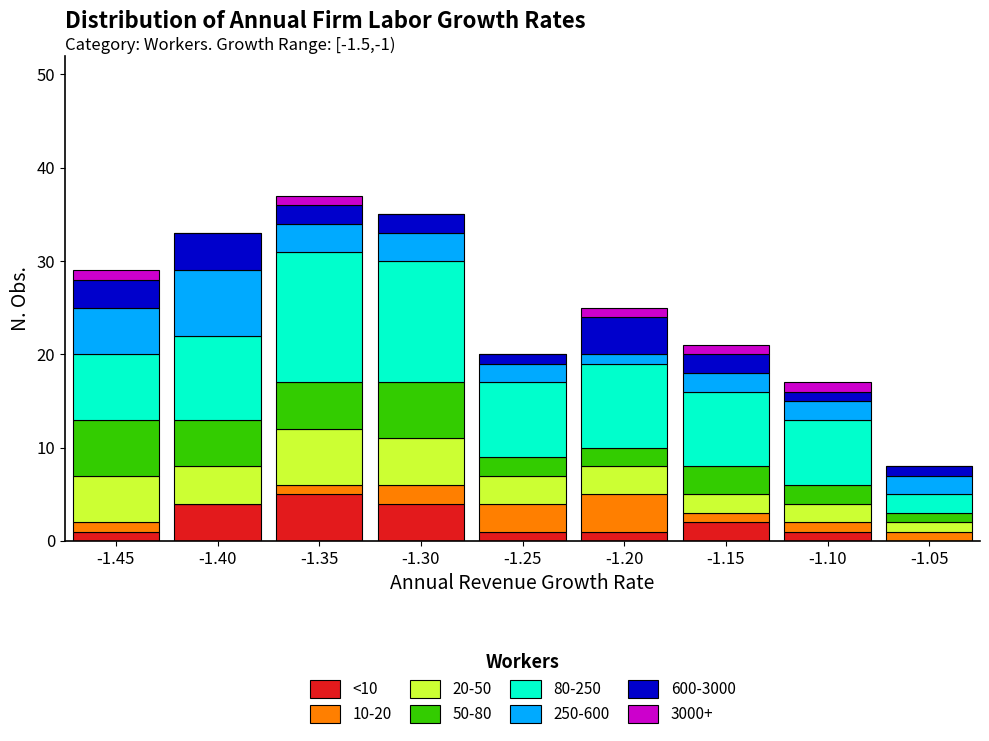

True or false: <10 has a value of 2 at -1.15.

True